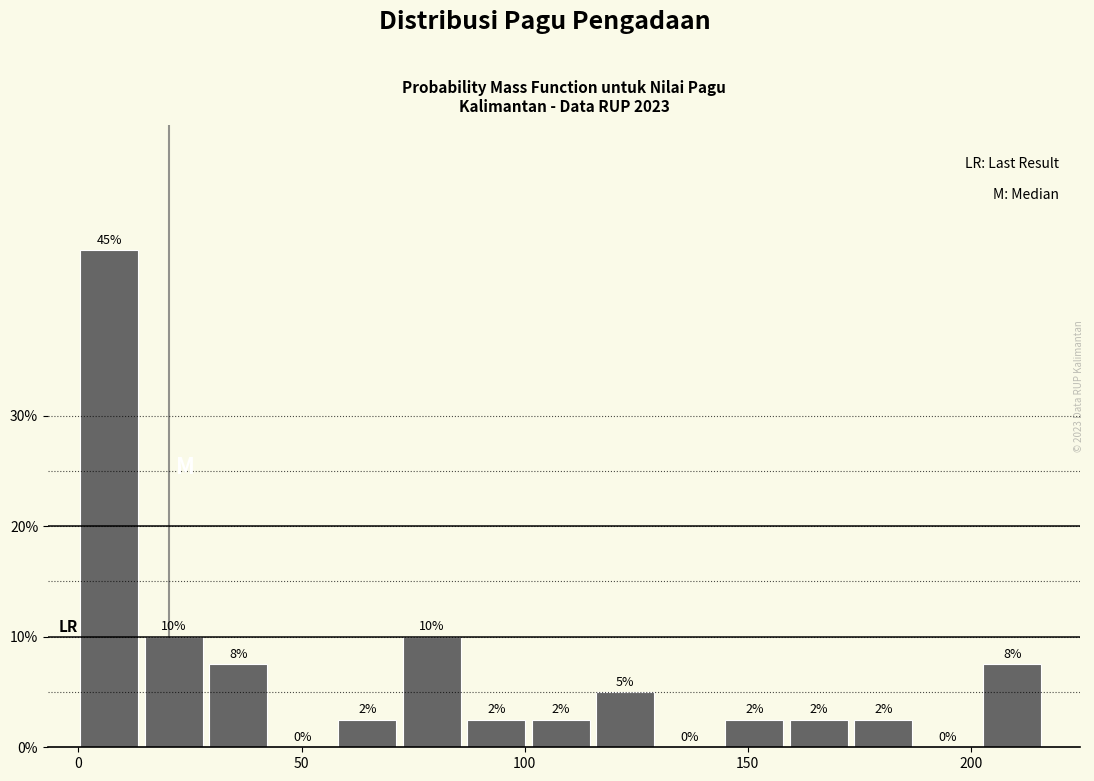

Read against the x-axis, roughly where is the centre of the tallest bar?

5